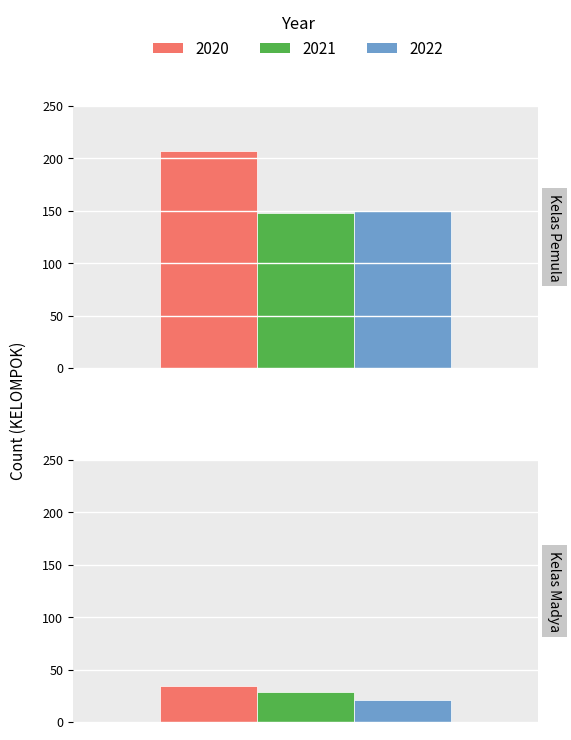

How many groups of bars are there?

2